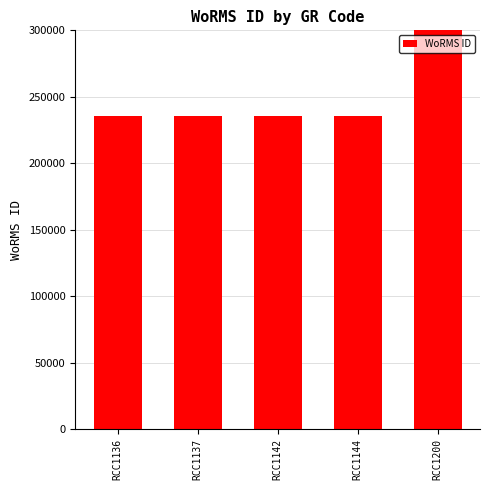

Which label corresponds to the smallest value in the chart?

RCC1136